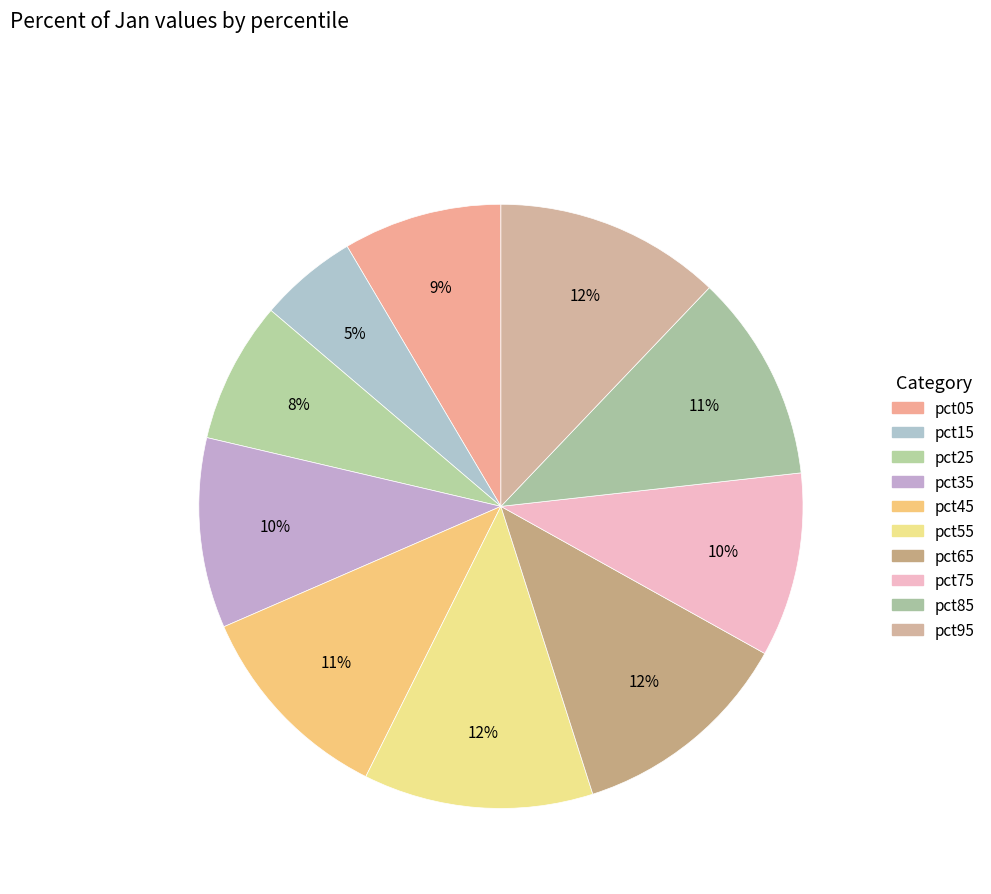

What portion of the pie excludes pct75?

90.1%